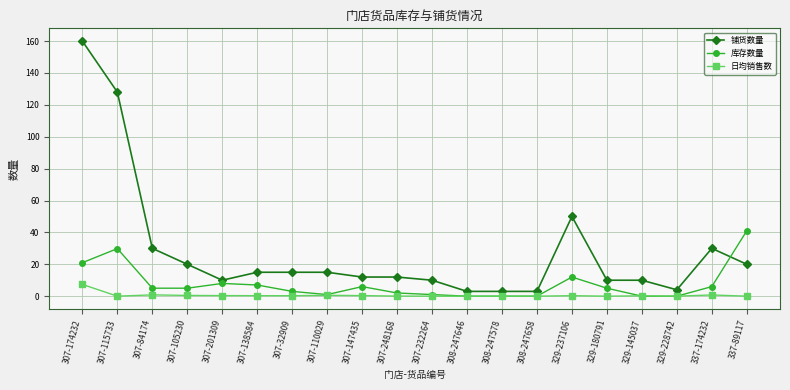

Which series has the widest spread of values?

铺货数量